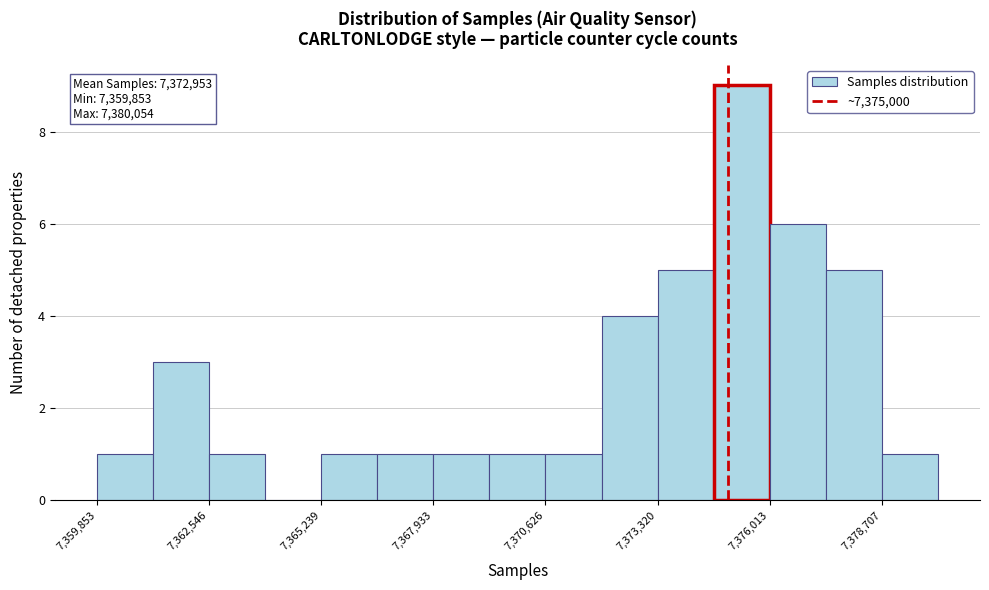

Read against the x-axis, roughly where is the centre of the tallest bar?

7375500